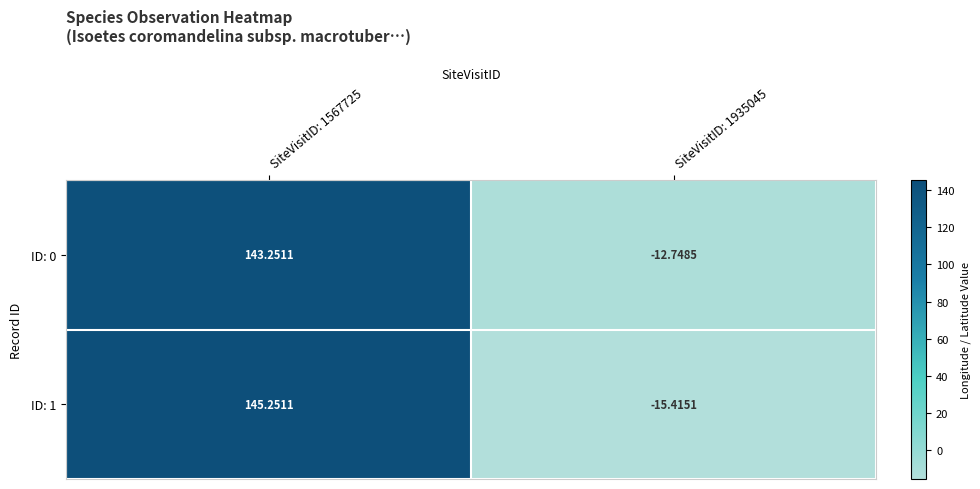

Is the value of ID: 0 at SiteVisitID: 1935045 greater than the value of ID: 1 at SiteVisitID: 1935045?

Yes